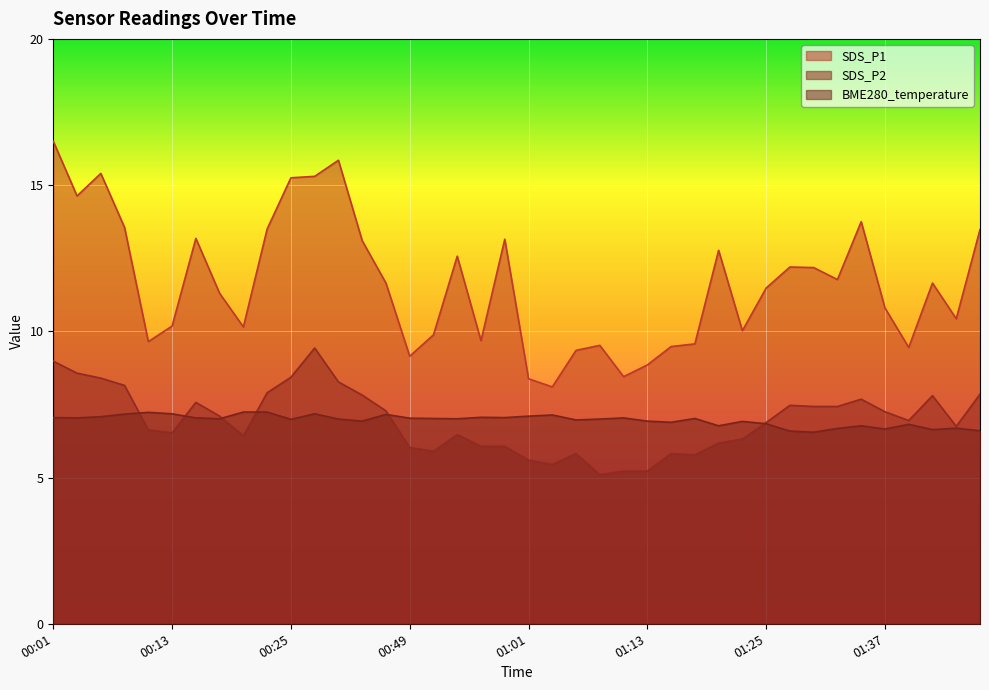

Where is SDS_P2 nearest to the value 7?

01:40